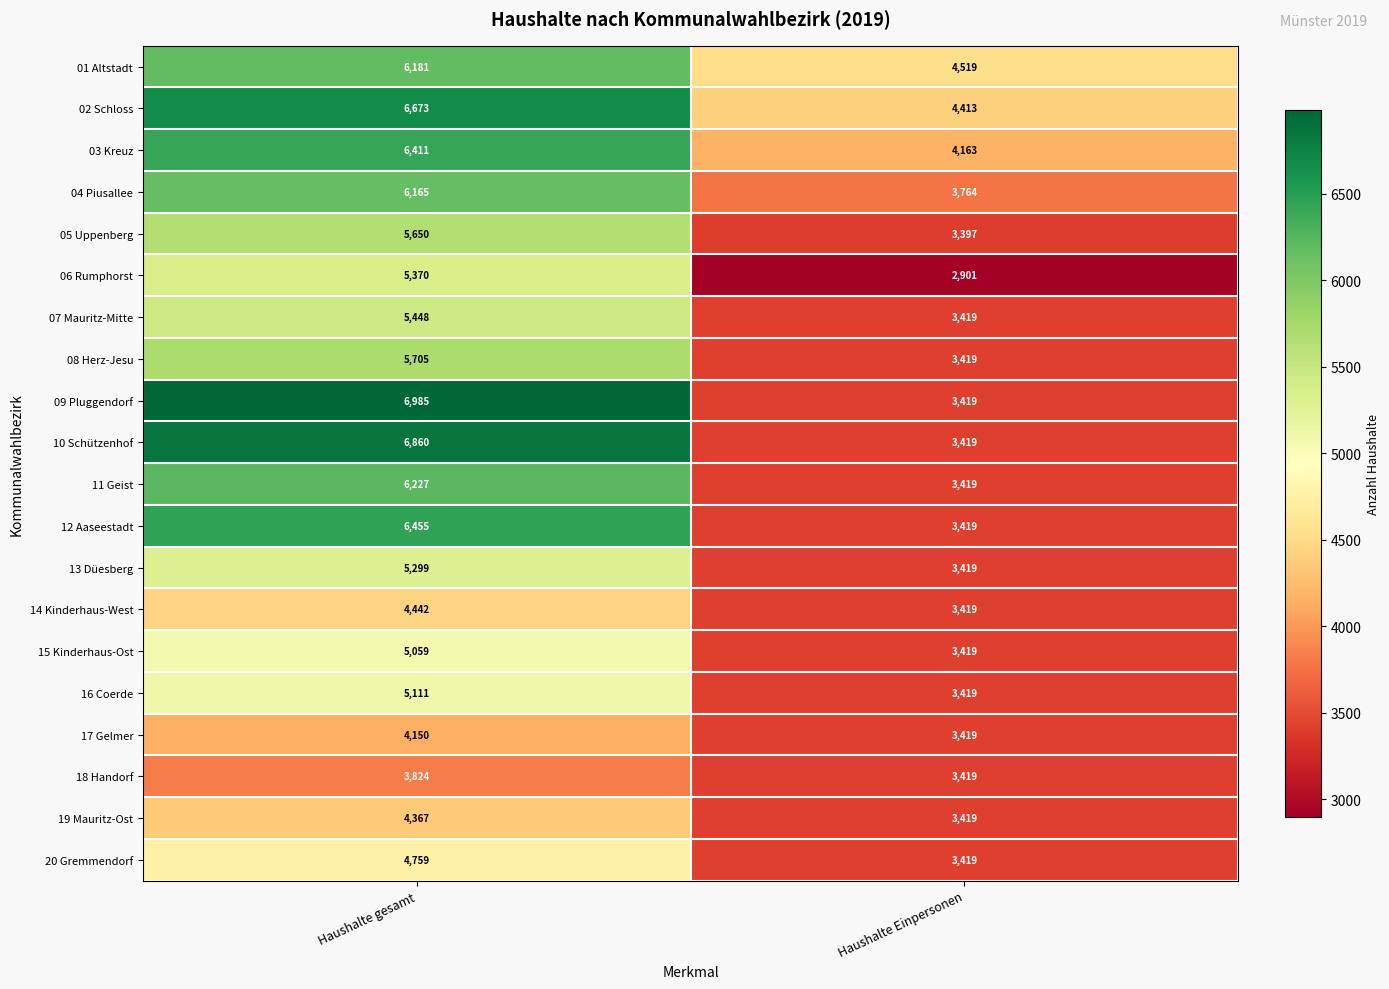

What is the maximum value shown in the chart?

6985